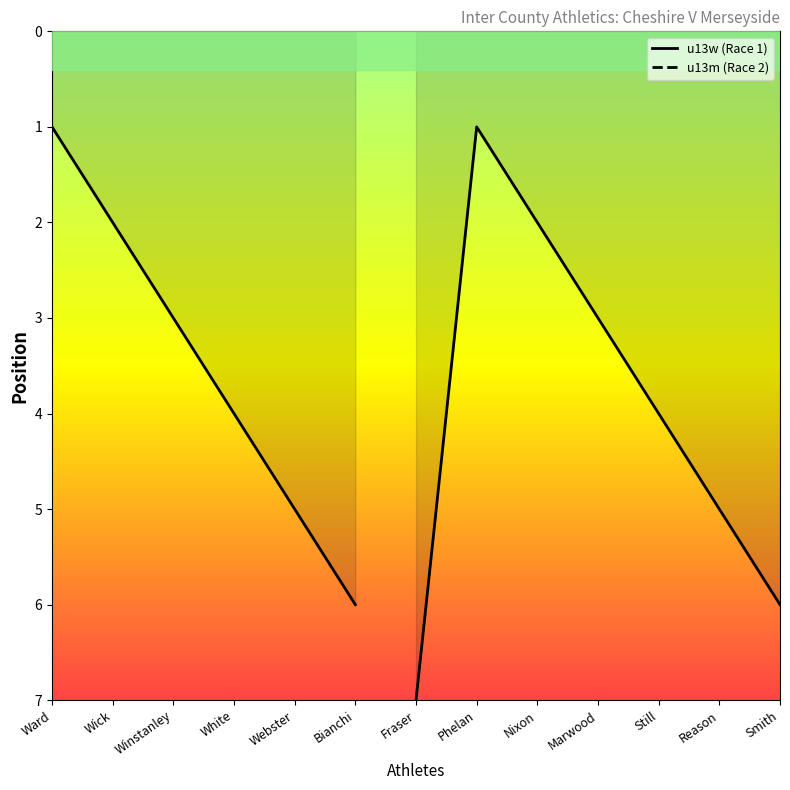

What is the lowest value of the Race series?

1